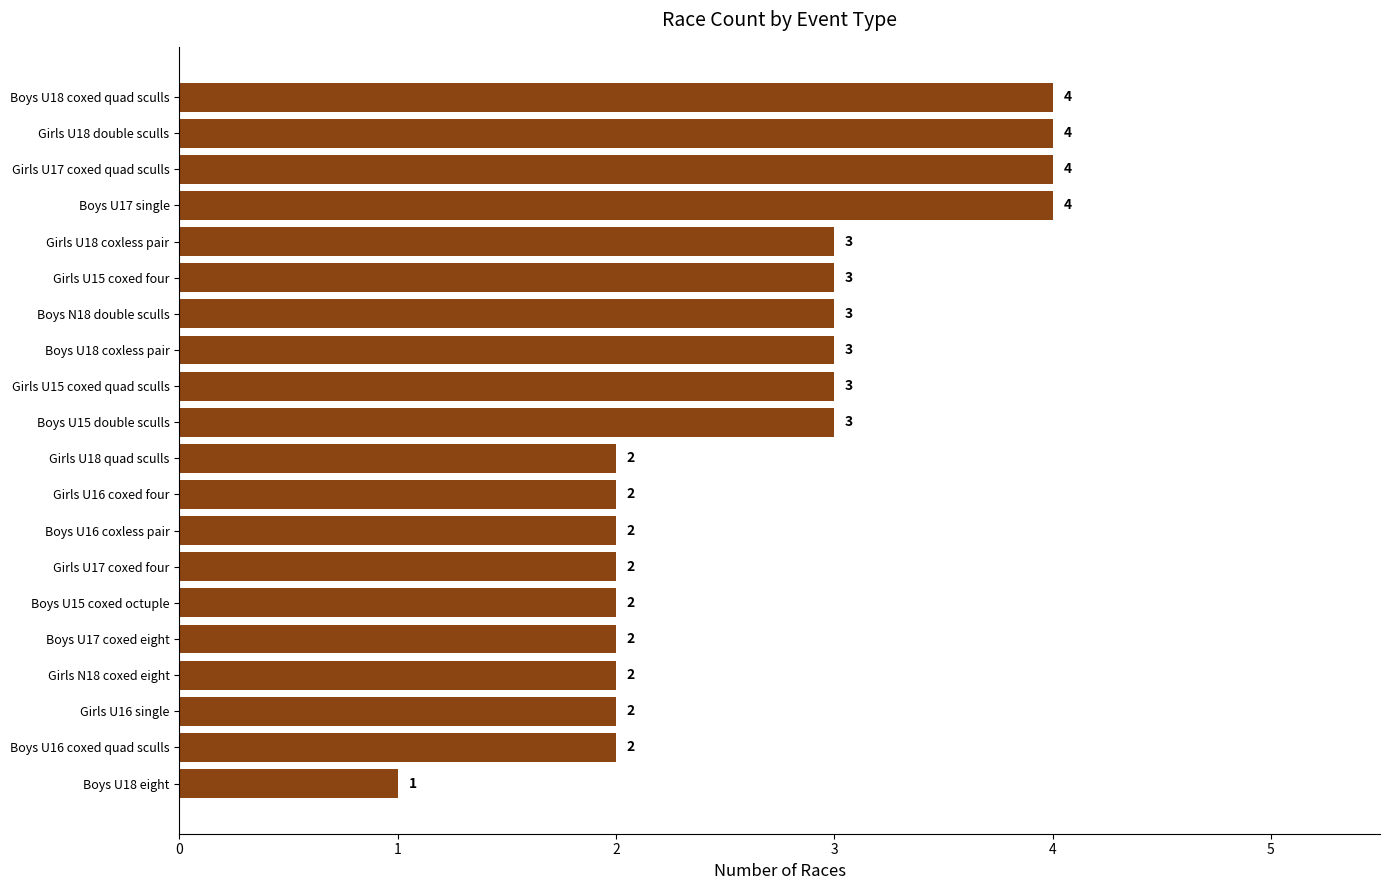

How many values are between 2 and 3?

15